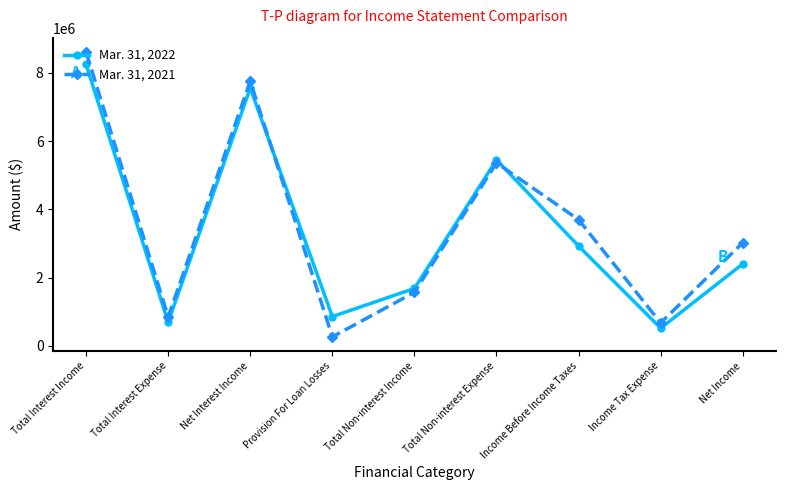

What is the spread (max minus min) of values at Income Tax Expense?

153441